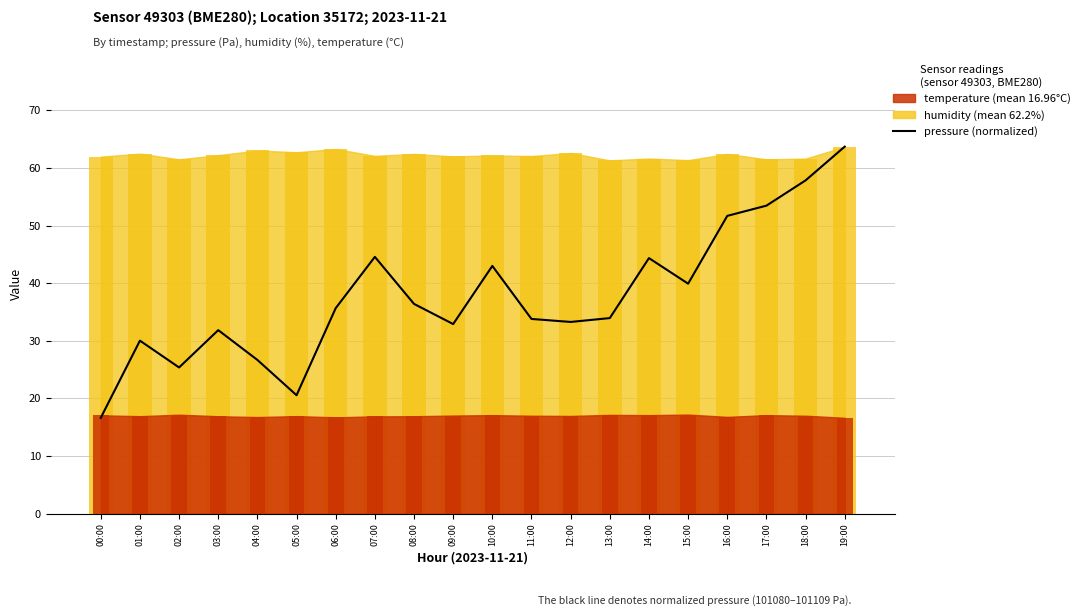

What is the label of the 12th bar from the left?

11:00